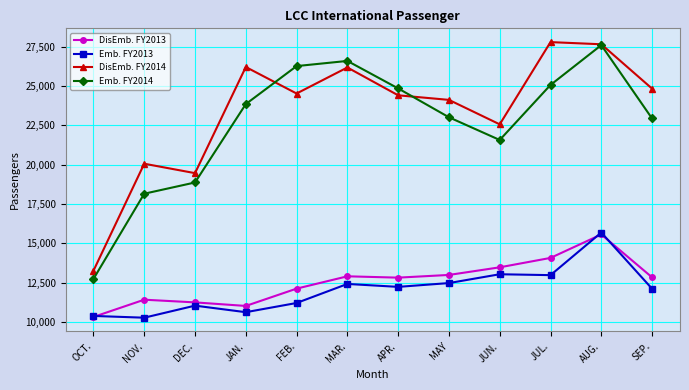

What is the total value across all series at AUG.?

86502